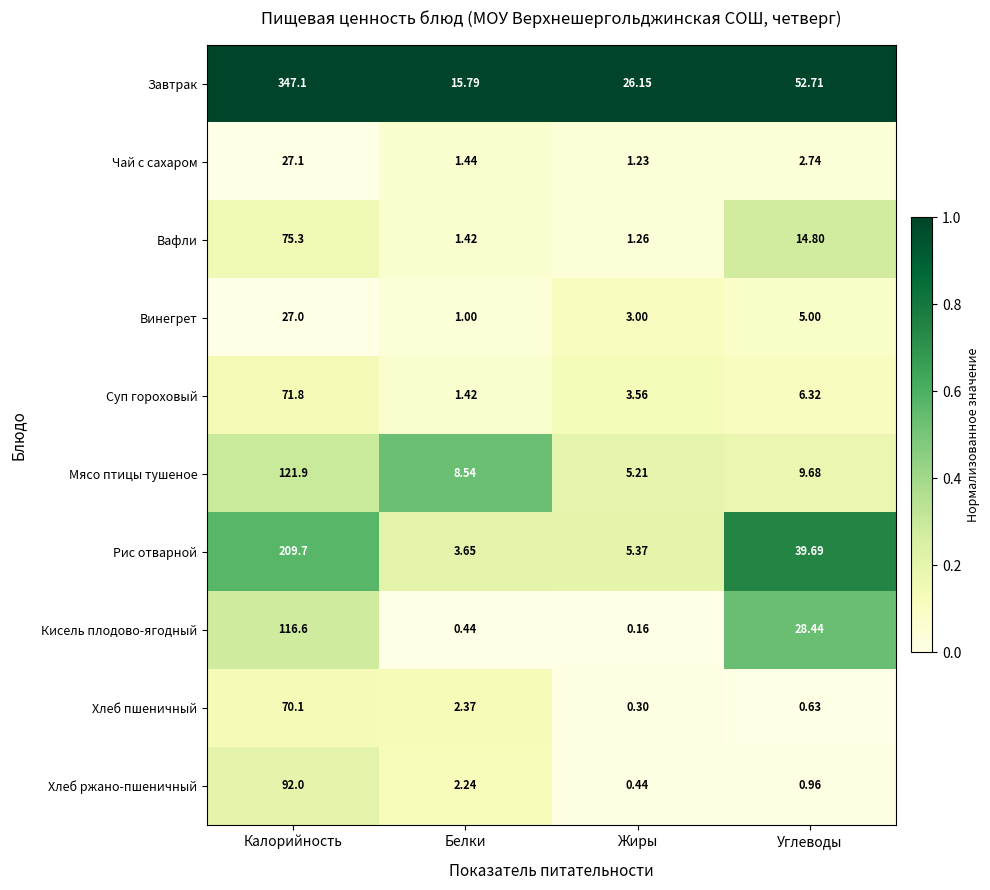

Rank the categories by Рис отварной value from lowest to highest.

Белки, Жиры, Углеводы, Калорийность